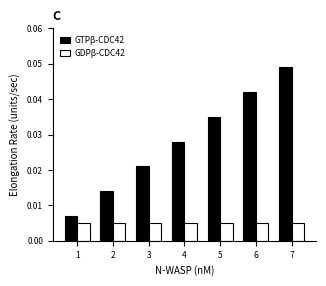

At which label does GTPβ-CDC42 reach its peak?

7